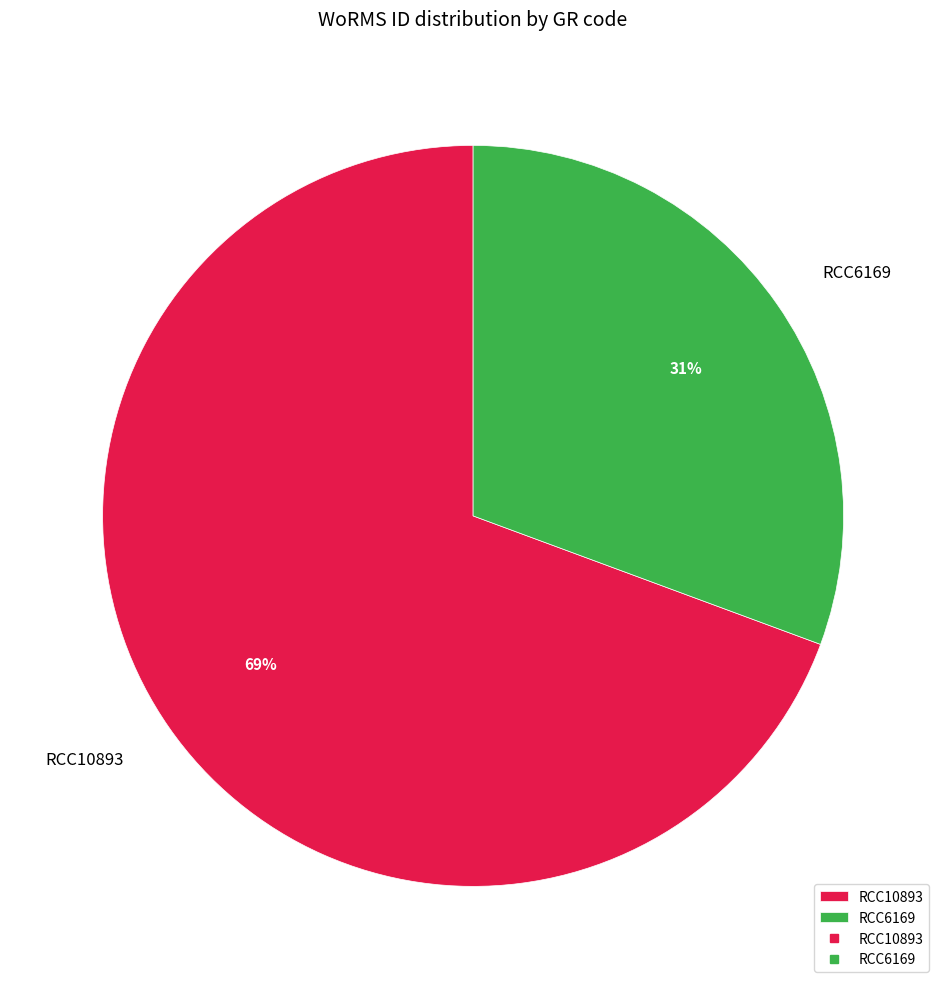

Is there any slice that represents more than half of the pie?

Yes